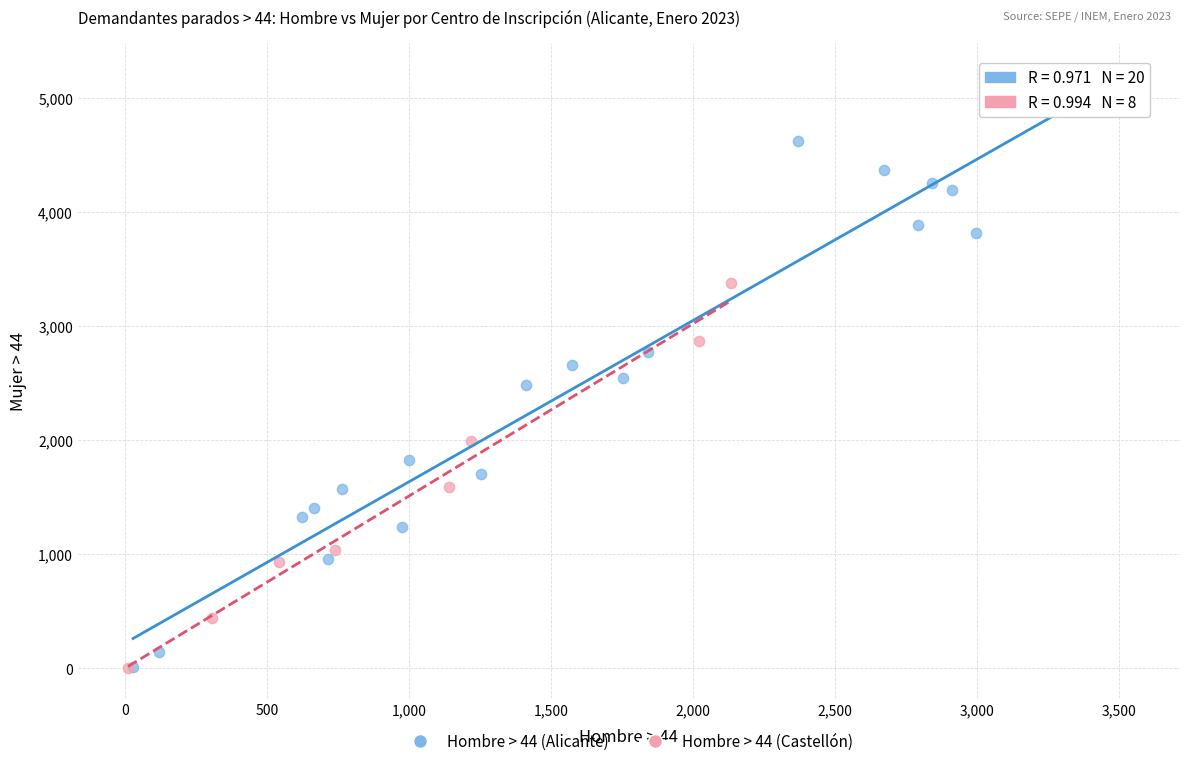

Which series contains the highest Y value?

Hombre > 44 (Alicante)